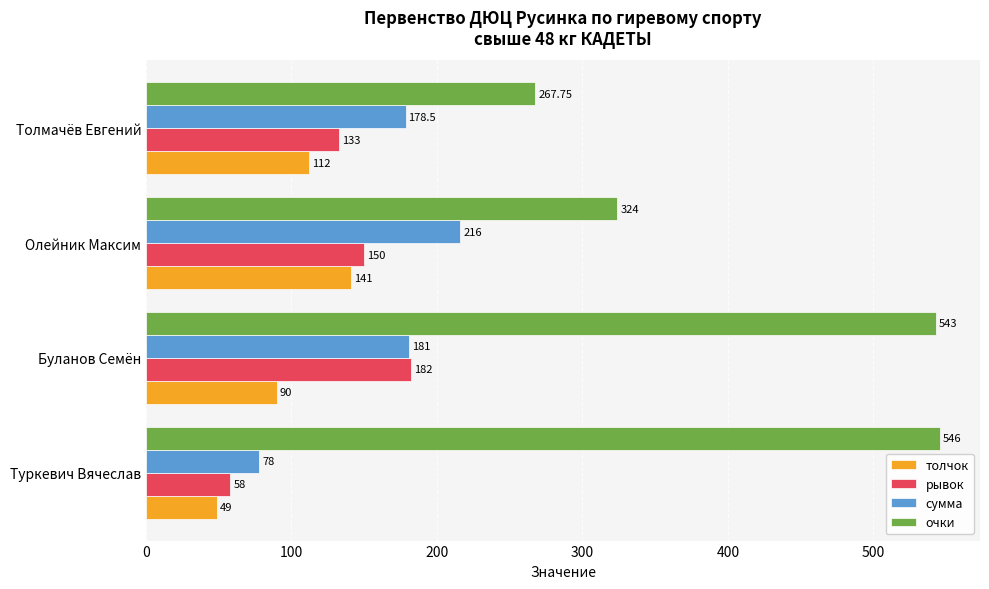

What is the average value of the рывок series?

130.8